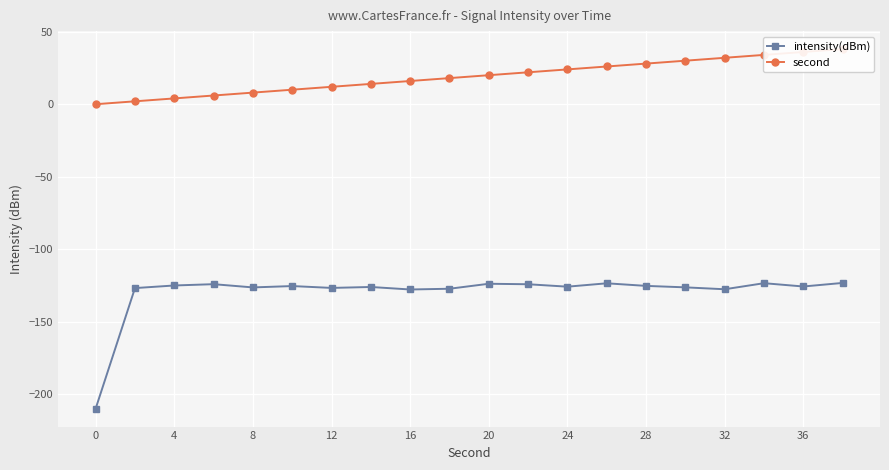

Rank the series by their average value, from lowest to highest.

intensity(dBm), second